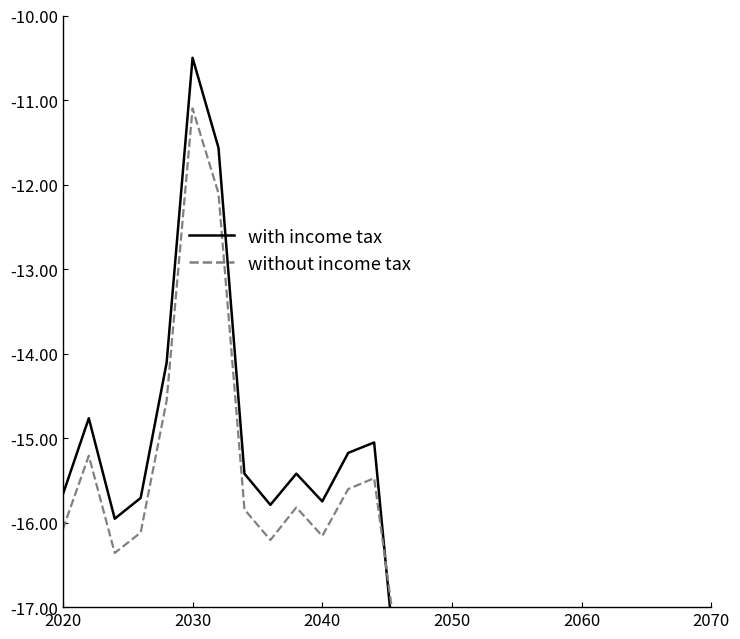

True or false: without income tax and with income tax intersect in this chart.

True